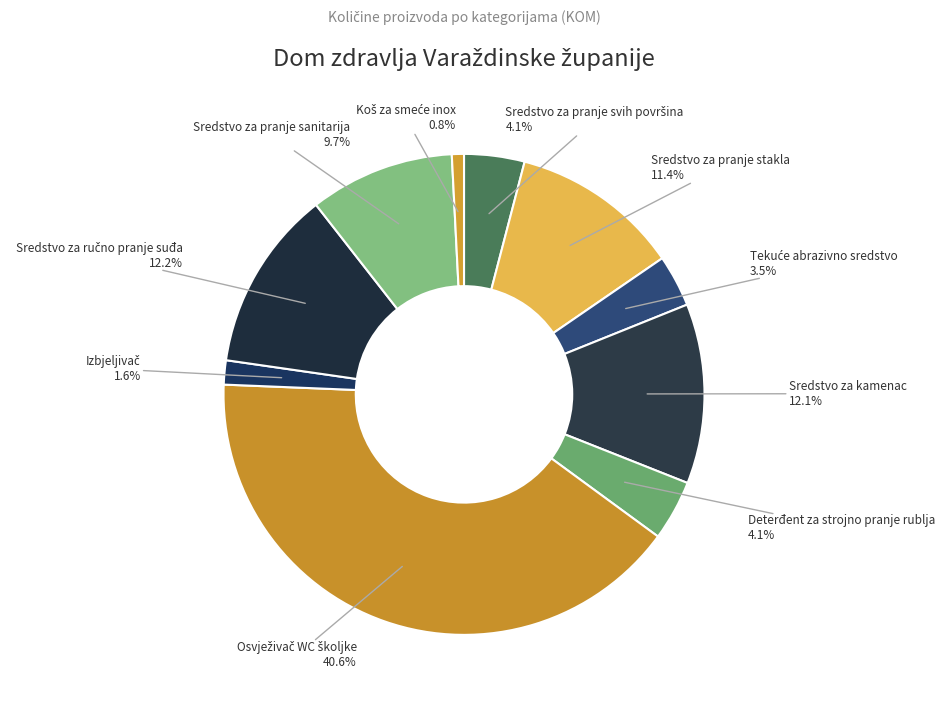

How many segments does this pie chart have?

10